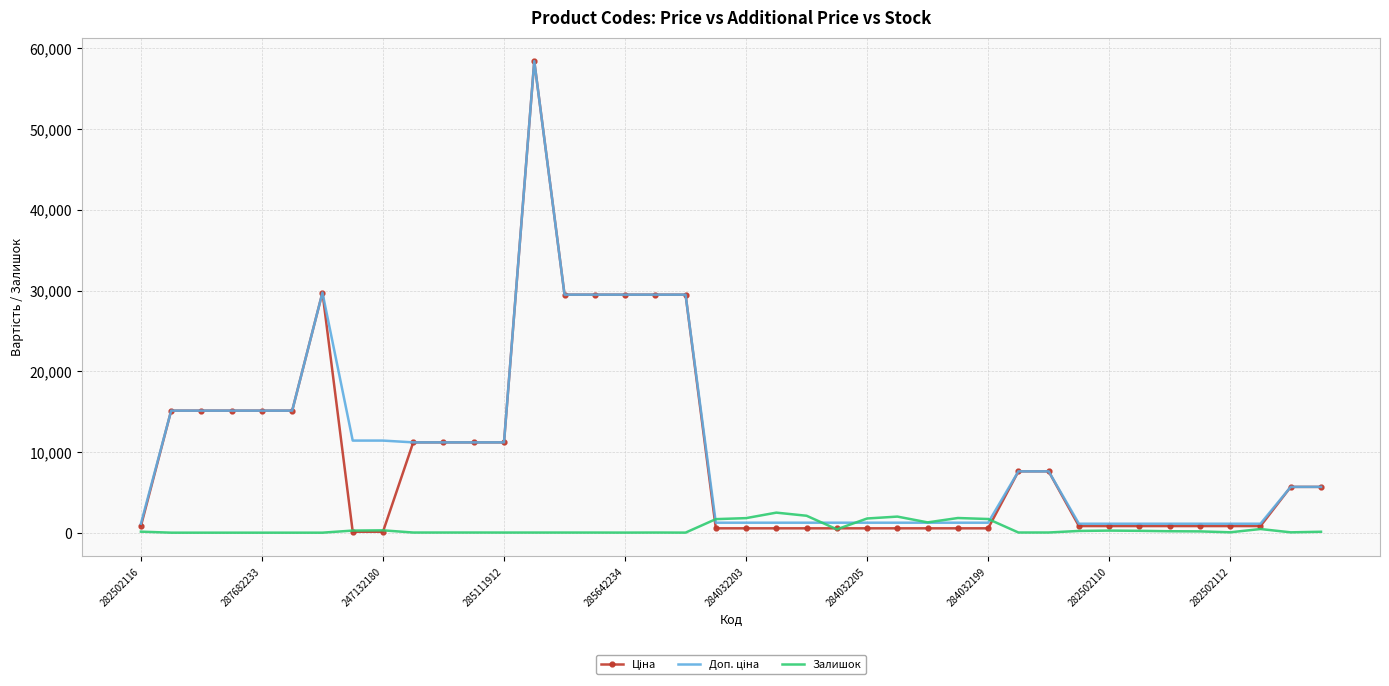

What is the greatest value displayed?

58426.5